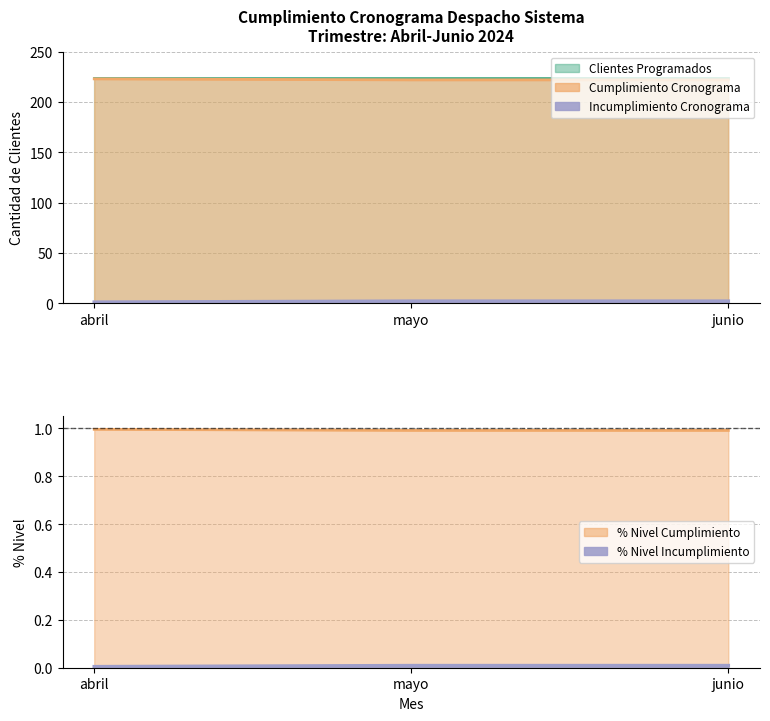

What is the difference between the Cumplimiento Cronograma values at junio and abril?

1